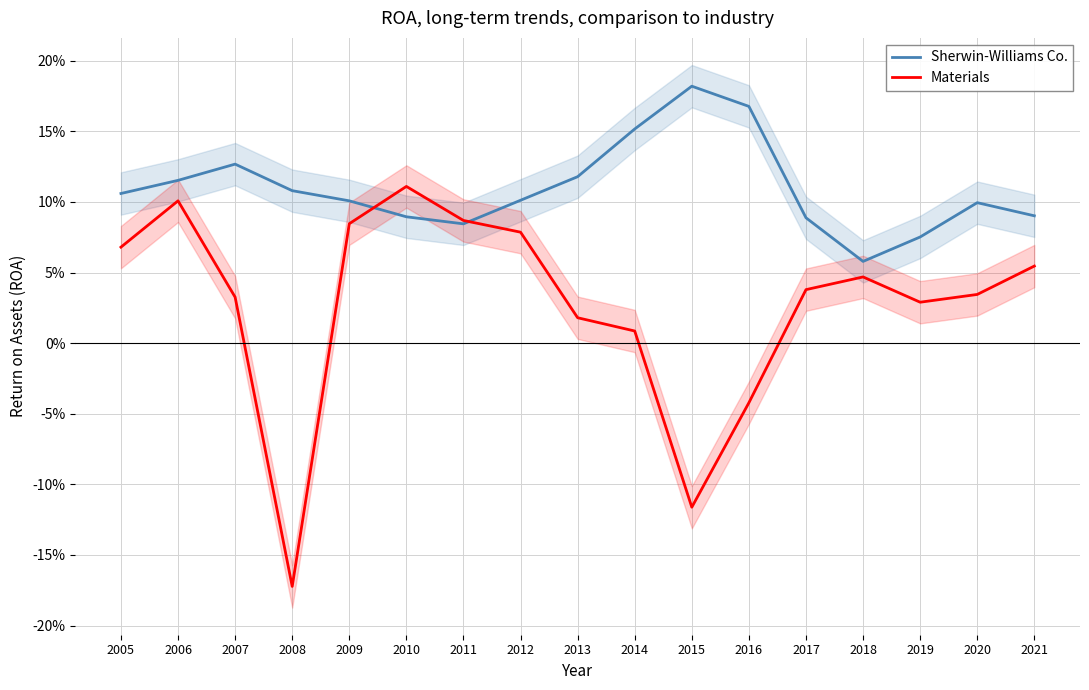

True or false: Materials and Sherwin-Williams Co. cross at least once.

True